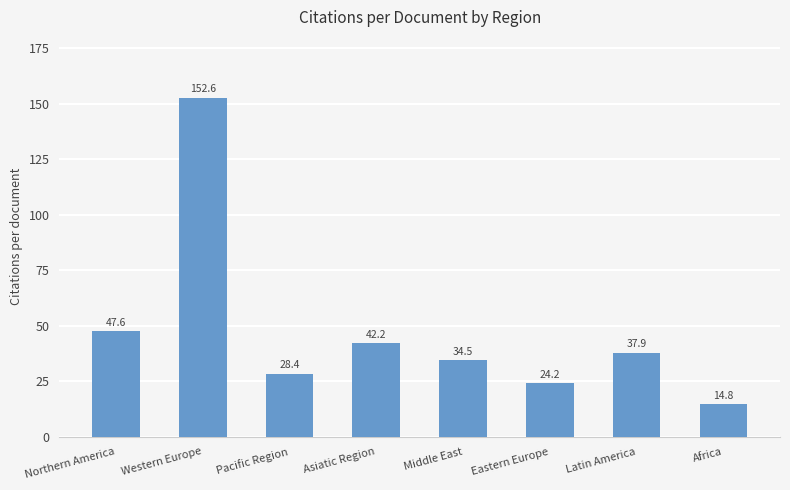

Approximately how many times larger is the value at Western Europe compared to Latin America?

4.0